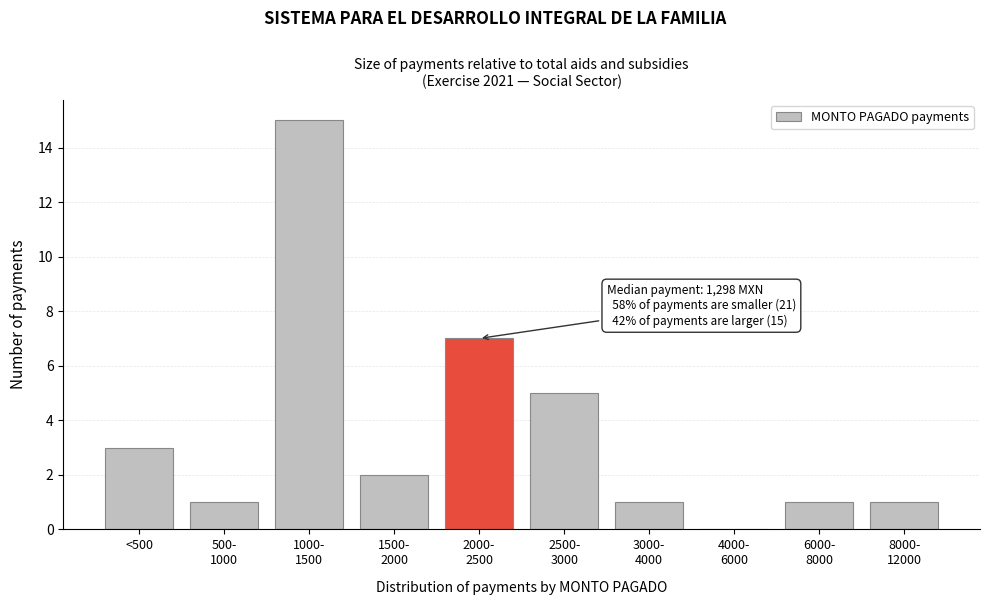

What is the greatest value displayed?

15